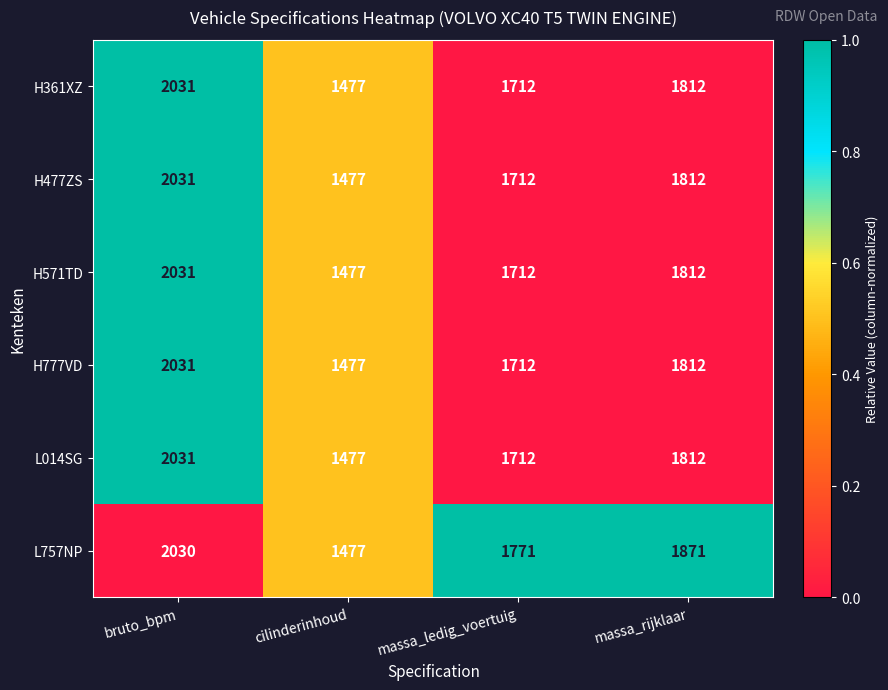

Is the value of H361XZ at massa_ledig_voertuig greater than the value of L757NP at bruto_bpm?

No